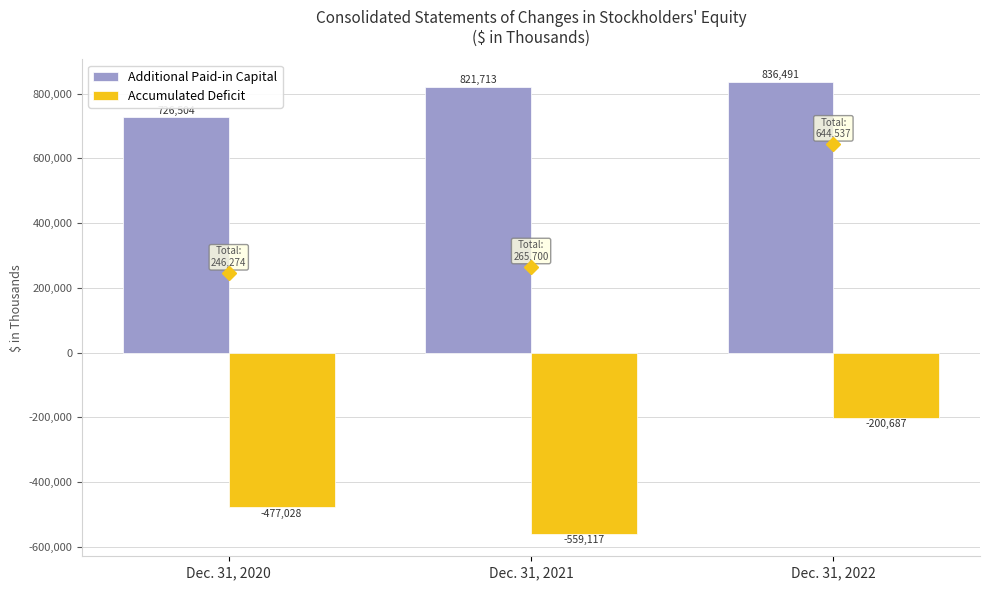

List the series in order of their overall mean, lowest first.

Accumulated Deficit, Additional Paid-in Capital